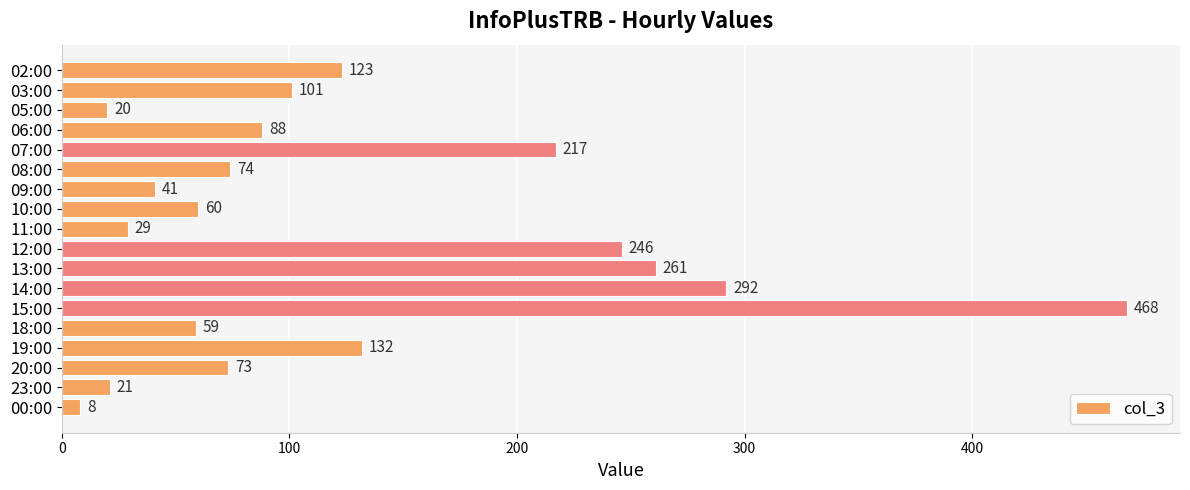

True or false: the data shows 47 at 11:00.

False